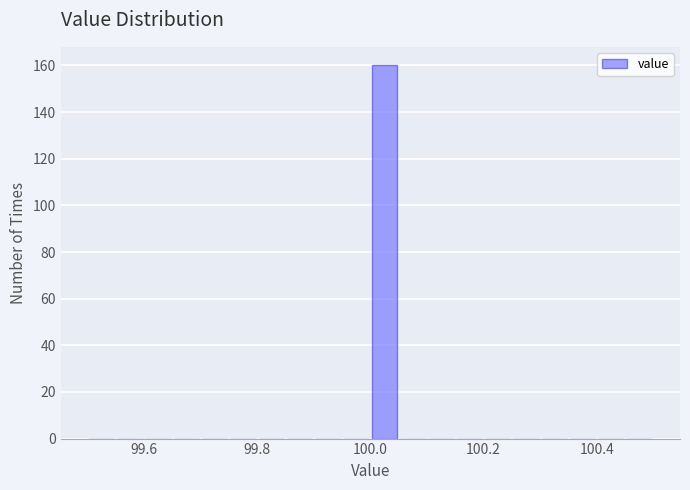

Read against the x-axis, roughly where is the centre of the tallest bar?

100.02